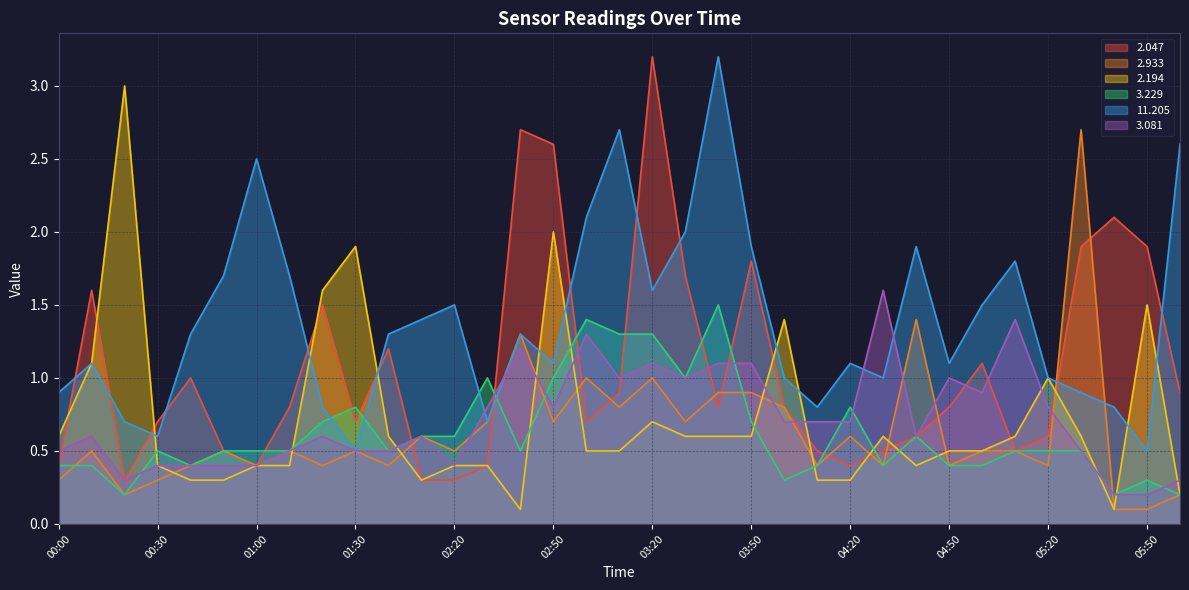

Between which two adjacent categories do   2.194 and   3.081 first intersect?

01:10 and 01:20